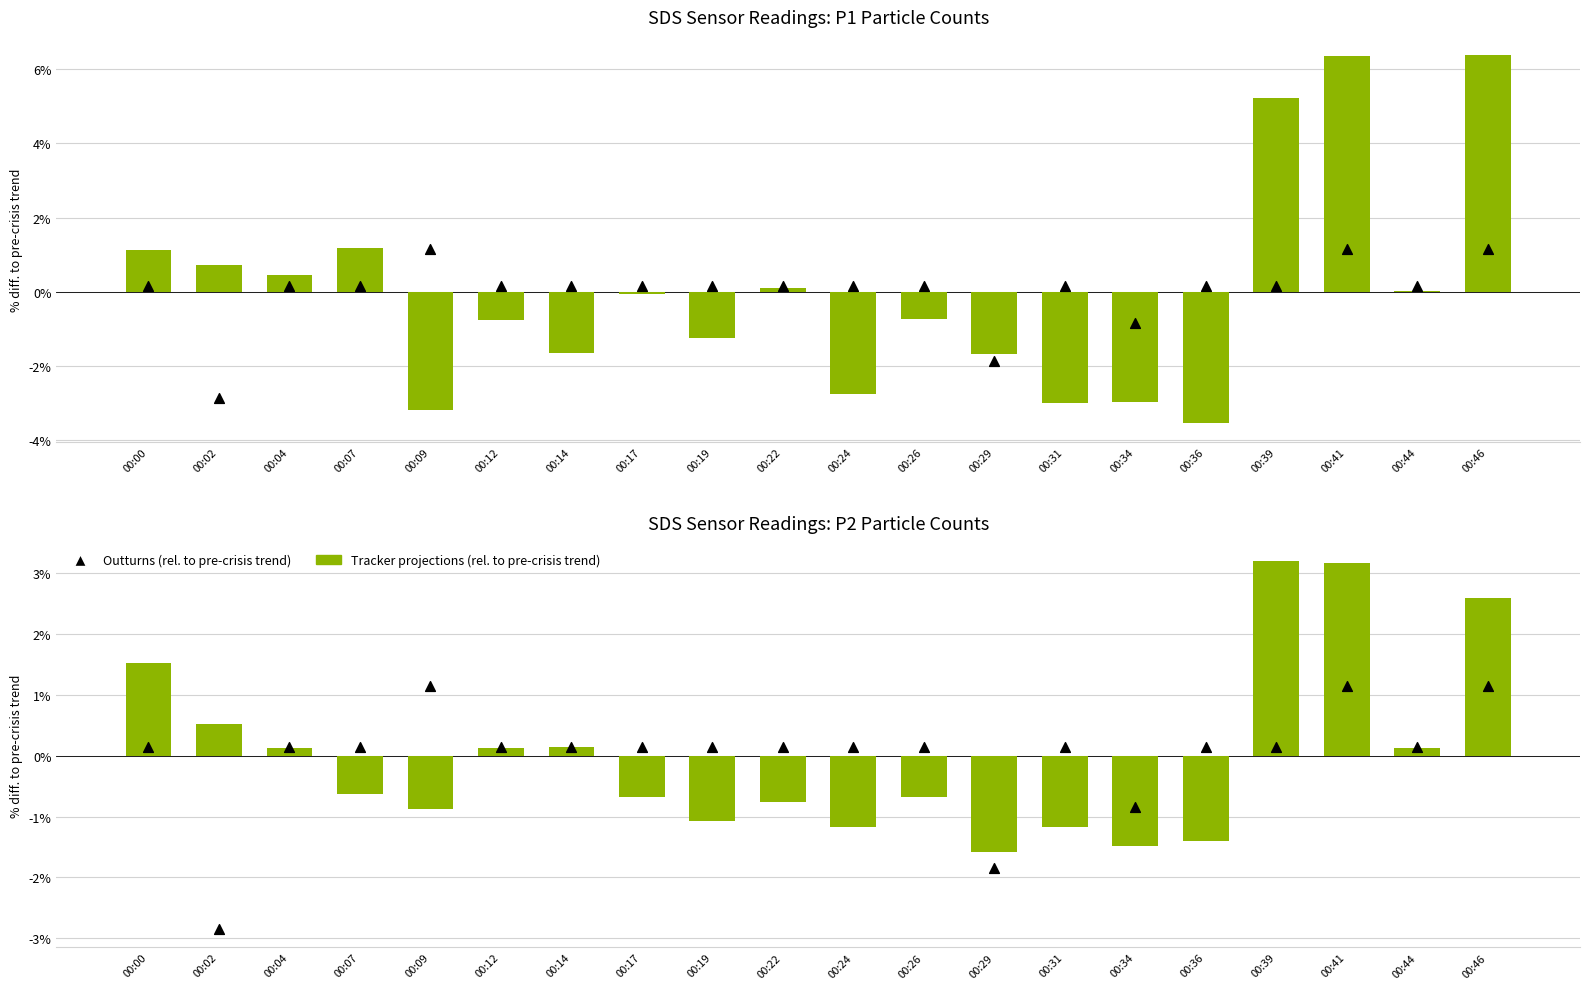

Which series reaches the minimum Y coordinate?

Outturns (rel. to pre-crisis trend)